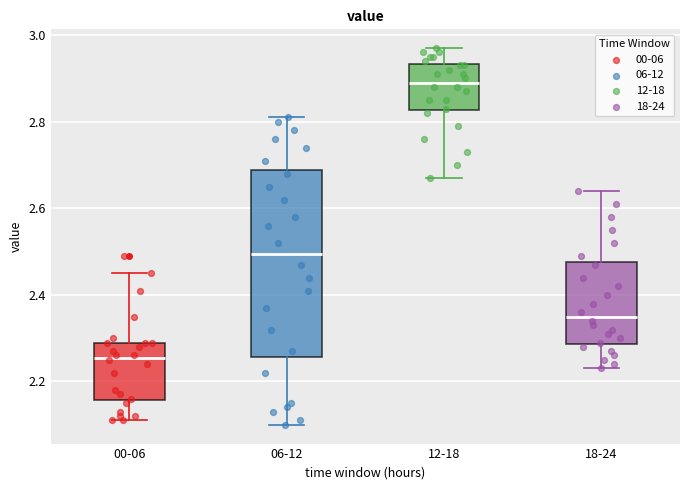

Where is the lower edge of the box for 12-18 on the y-axis? The values are not printed on the chart, so give them approximately, as read against the axis.

2.82